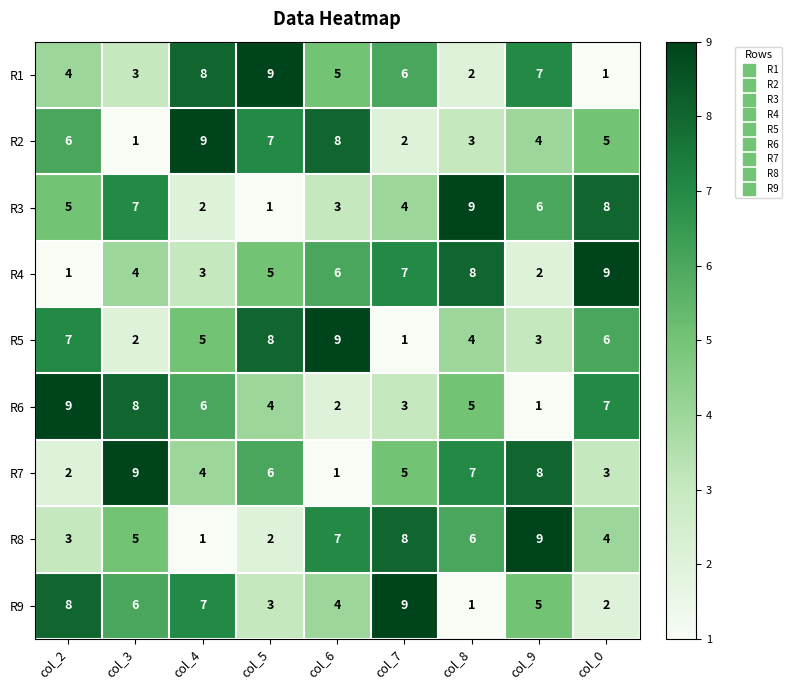

Which series changed the most between col_4 and col_0?

R1